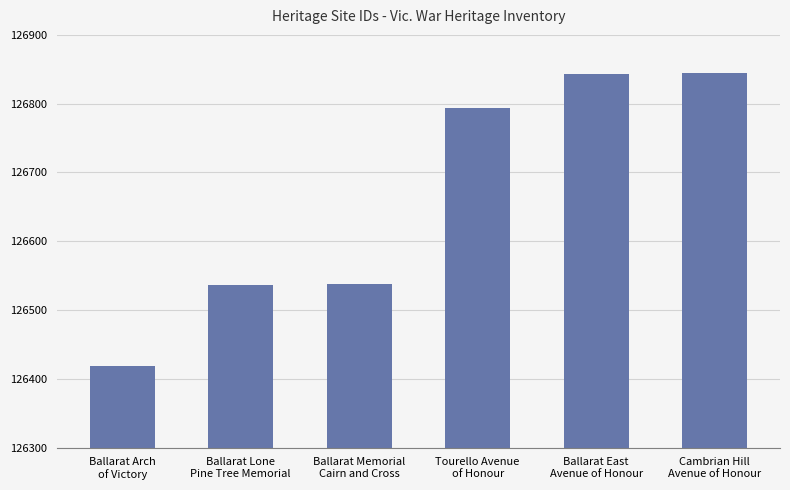

Does the chart contain stacked bars?

No